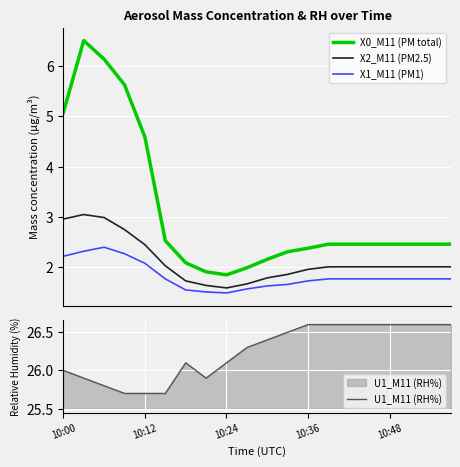

What are all the series names shown in the legend?

X0_M11 (PM total), X2_M11 (PM2.5), X1_M11 (PM1), U1_M11 (RH%)